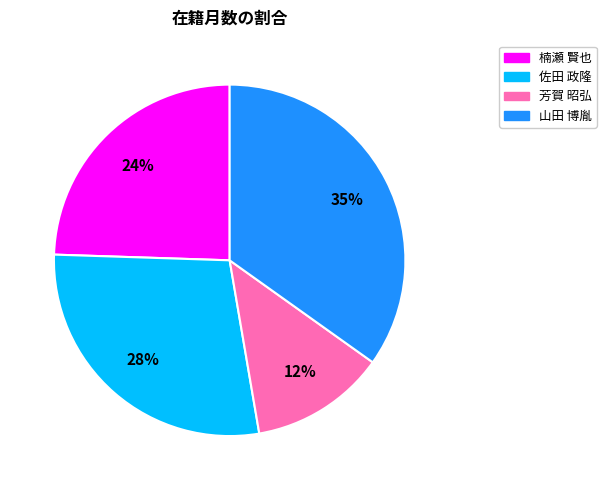

Rank the categories by value from lowest to highest.

芳賀 昭弘, 楠瀬 賢也, 佐田 政隆, 山田 博胤